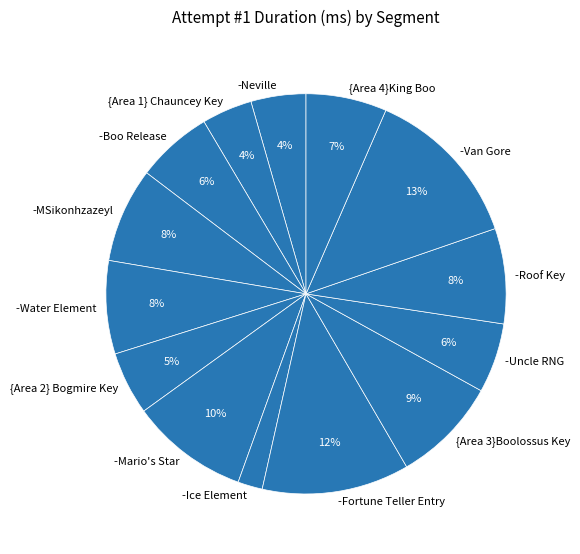

Does -Uncle RNG account for over 50% of the chart?

No